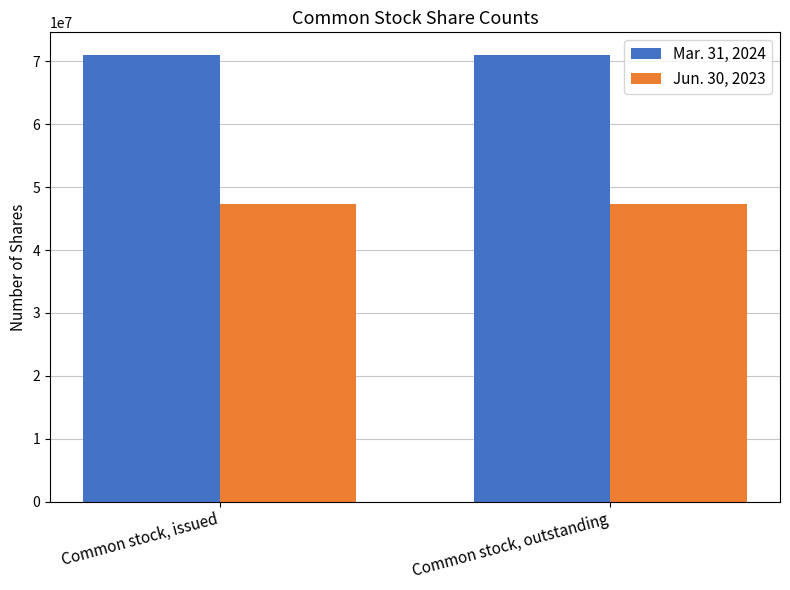

What is the value of the Mar. 31, 2024 bar at the 2nd from the left?

71068356